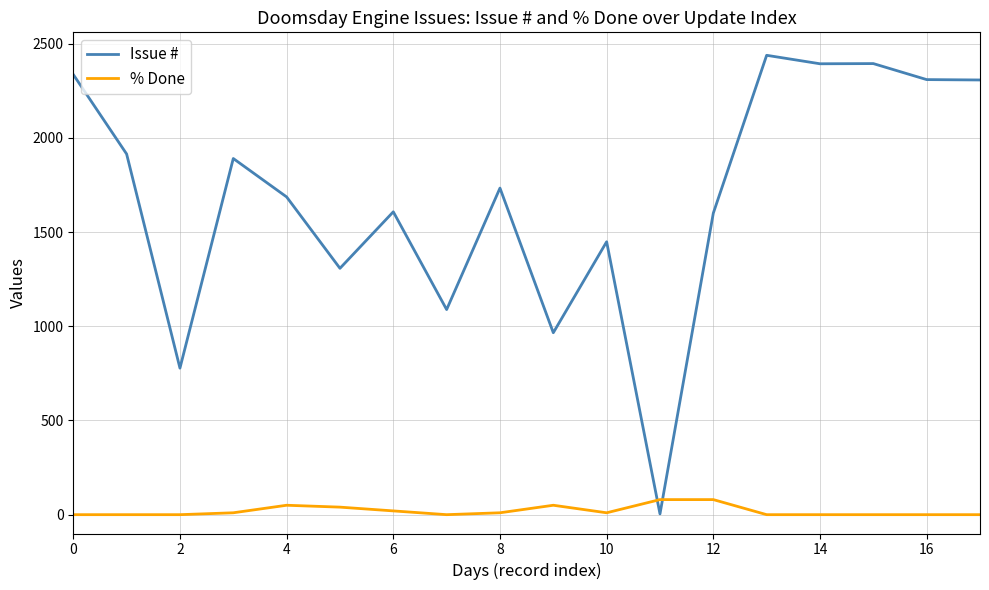

How many times do % Done and Issue # cross each other?

2